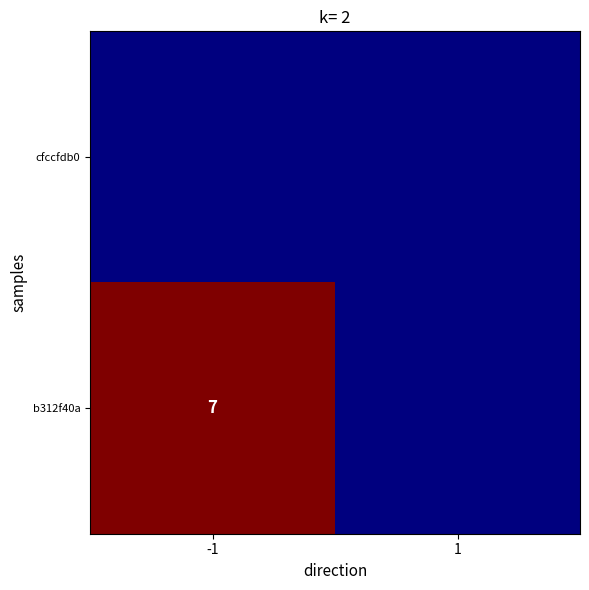

Rank the series by their maximum value, from lowest to highest.

cfccfdb0, b312f40a